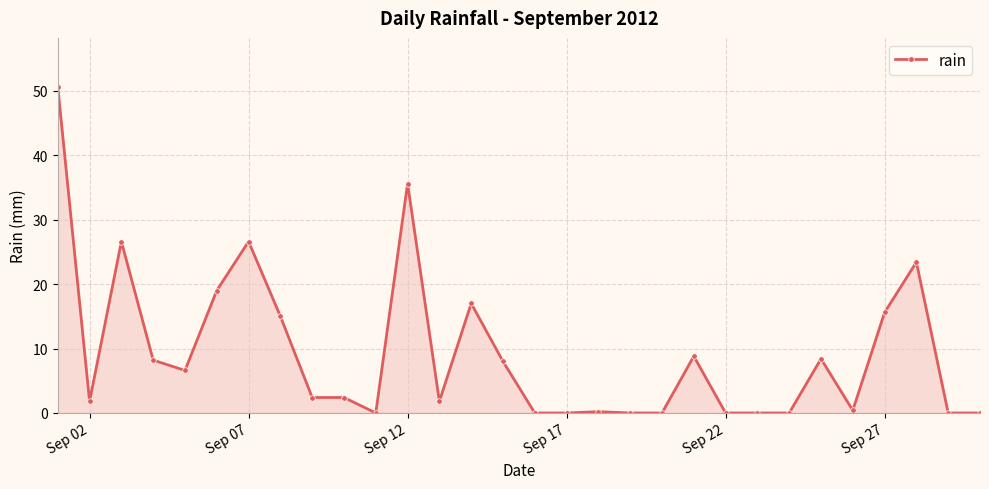

What is the difference between the second highest and second lowest values?

35.6